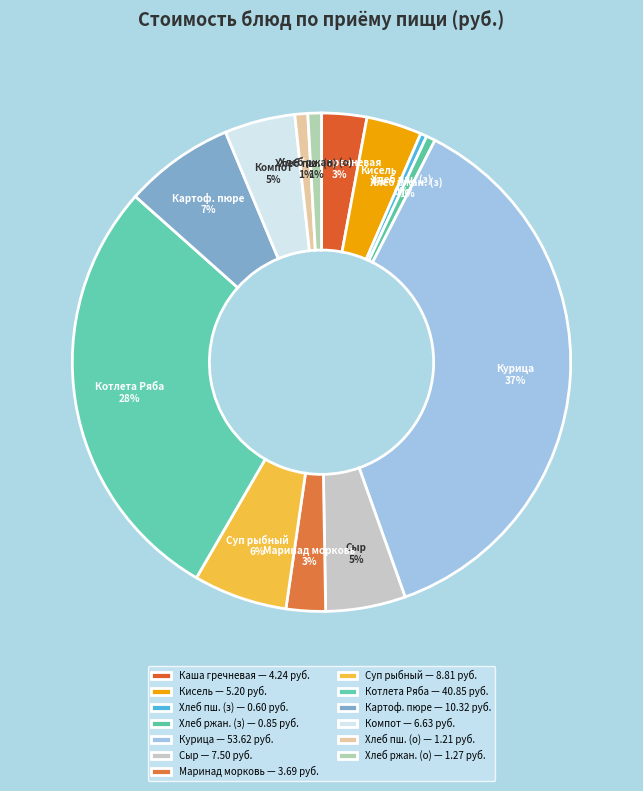

To the nearest percent, what portion does Хлеб ржан. (з) represent?

1%